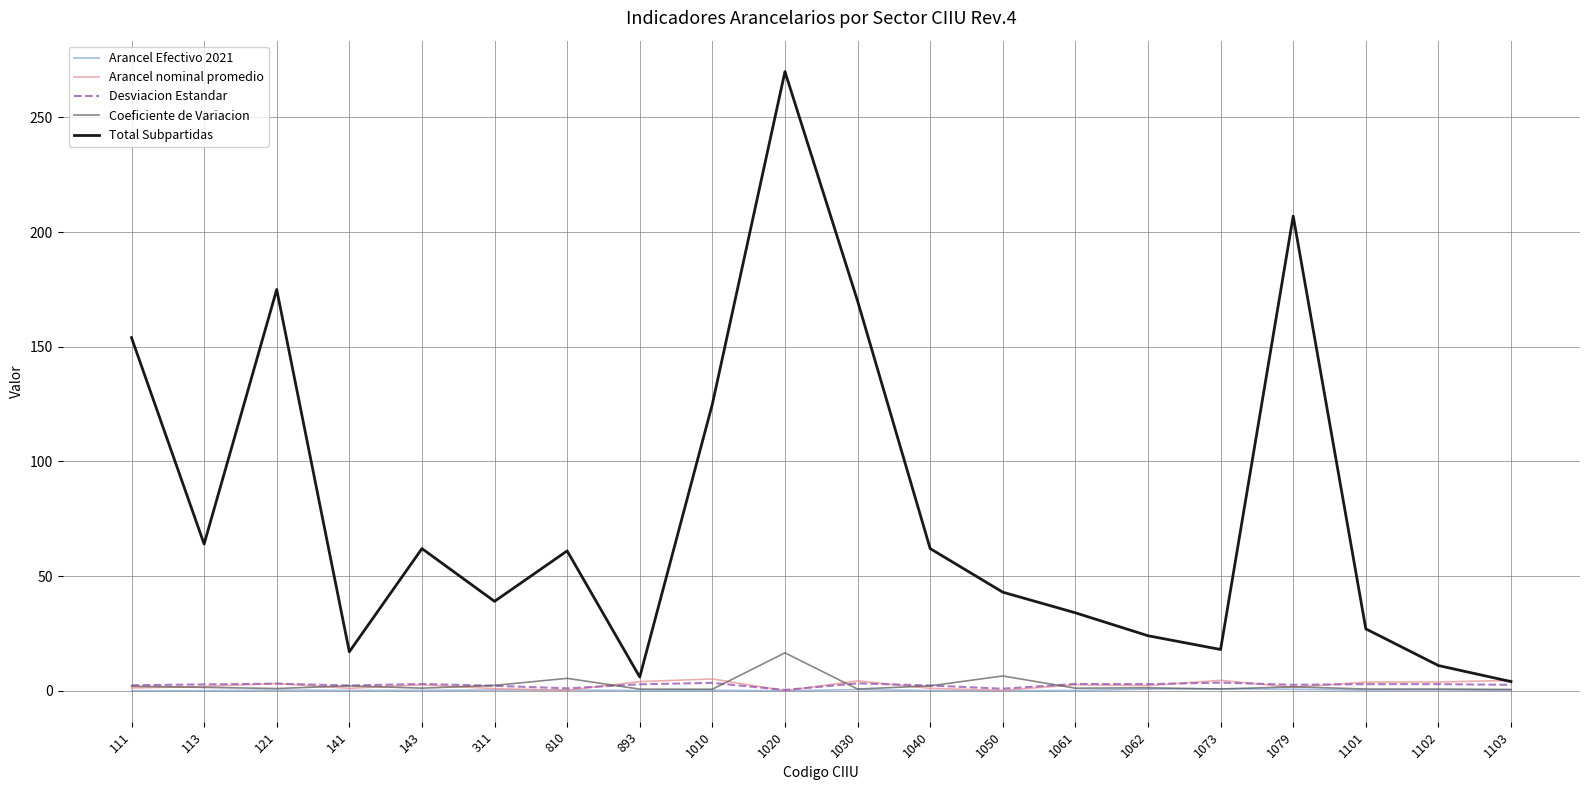

Which label corresponds to the largest value in the chart?

1020